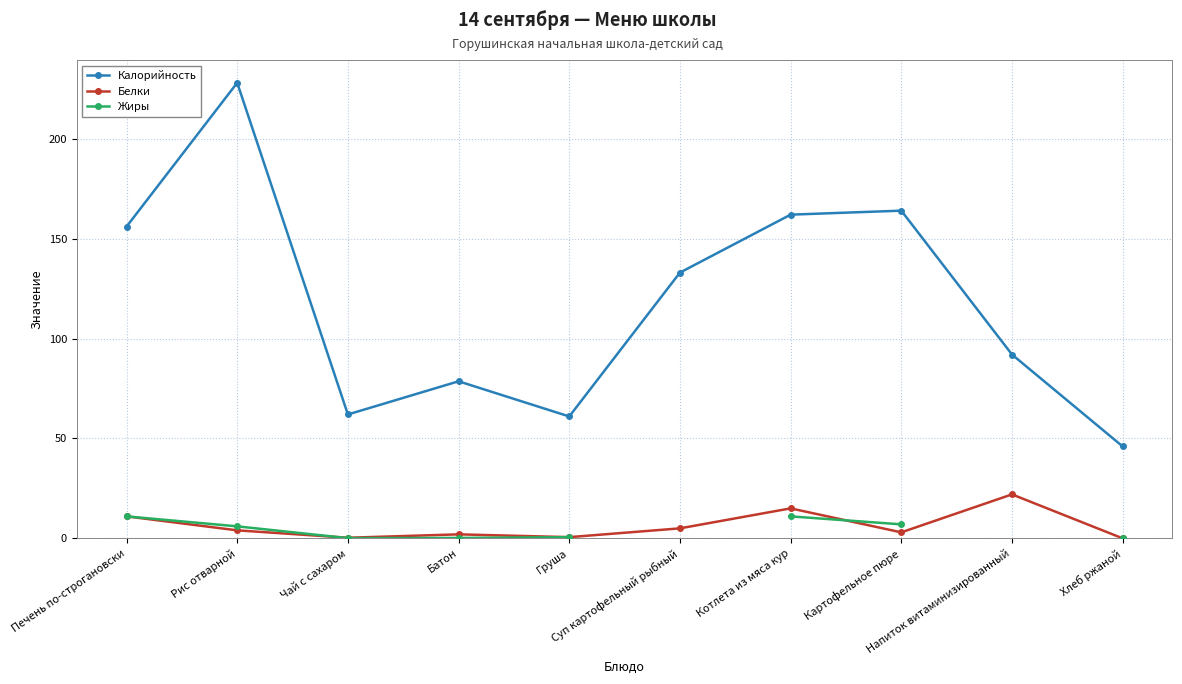

Where is the first local maximum for Белки?

Батон